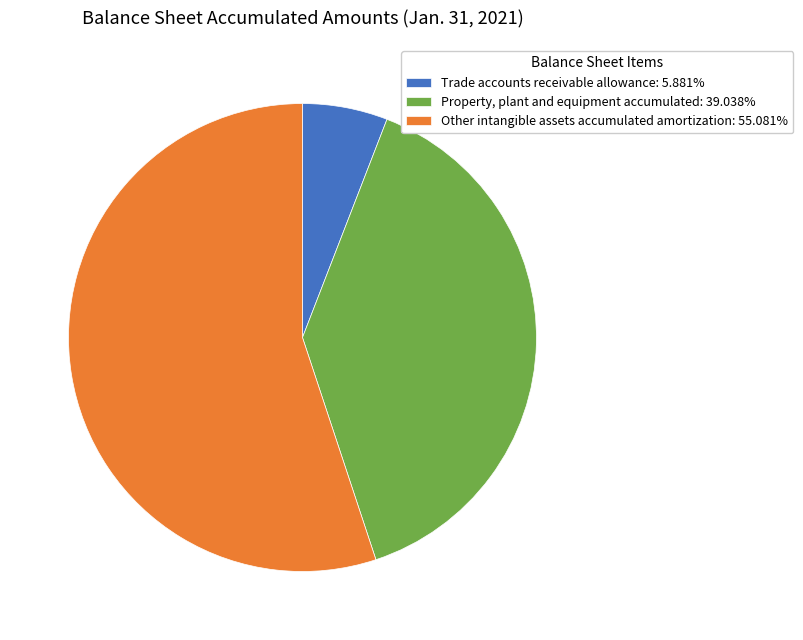

Is the sum of Trade accounts receivable allowance and Other intangible assets accumulated amortization greater than half?

Yes